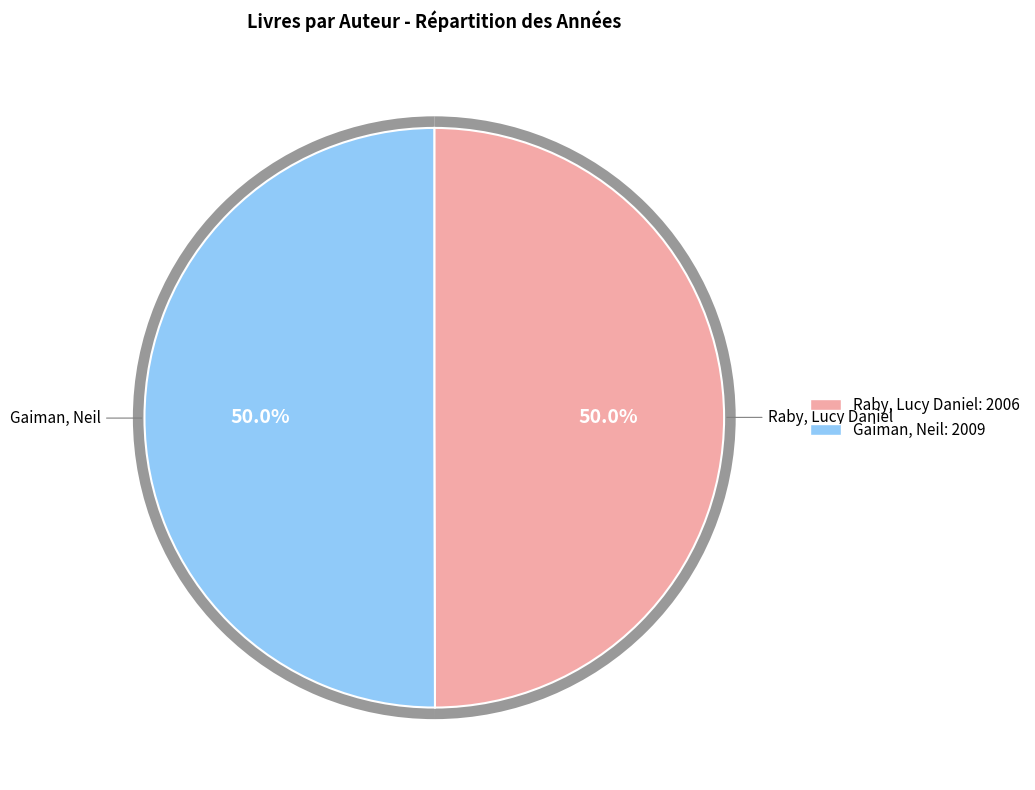

What is the change in value from Raby, Lucy Daniel to Gaiman, Neil?

+3